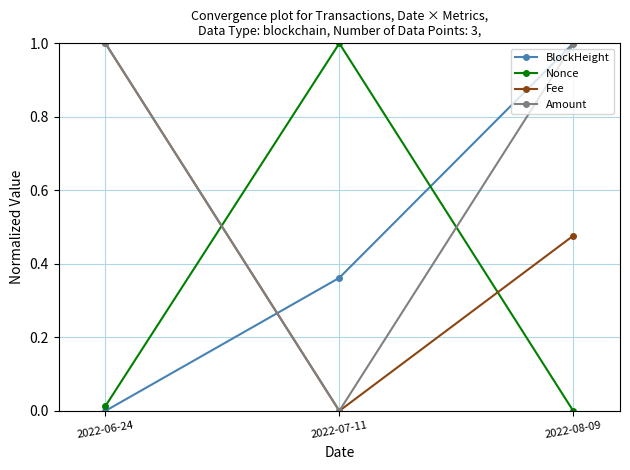

At which category is the sum across all series the highest?

2022-08-09